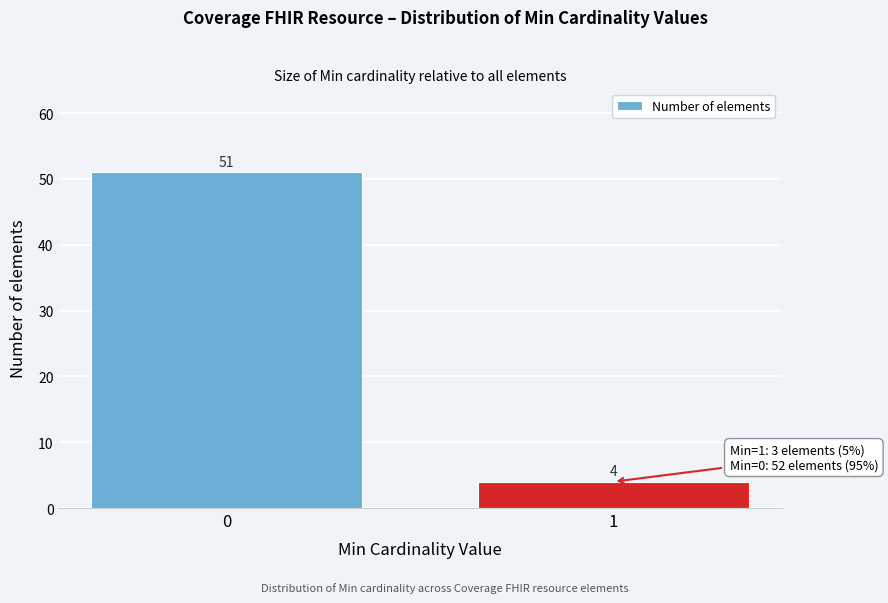

Reading left to right, list all the values displayed in this chart.

0=51	1=4